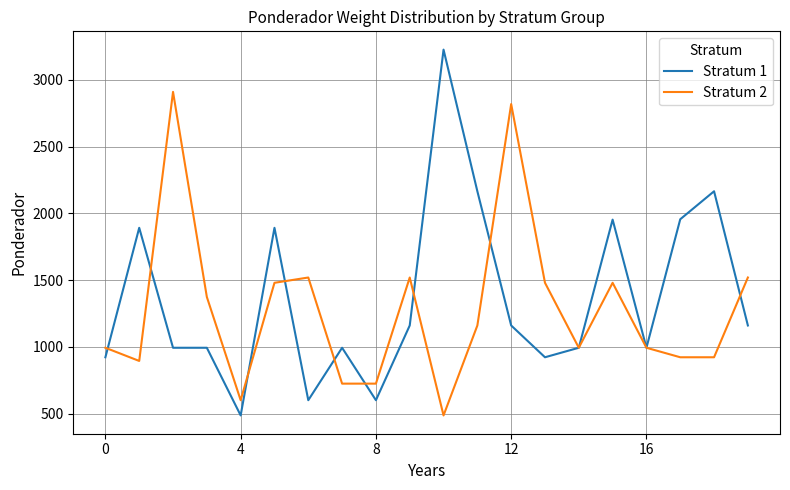

List the series in order of their peak value, lowest first.

Stratum 2, Stratum 1